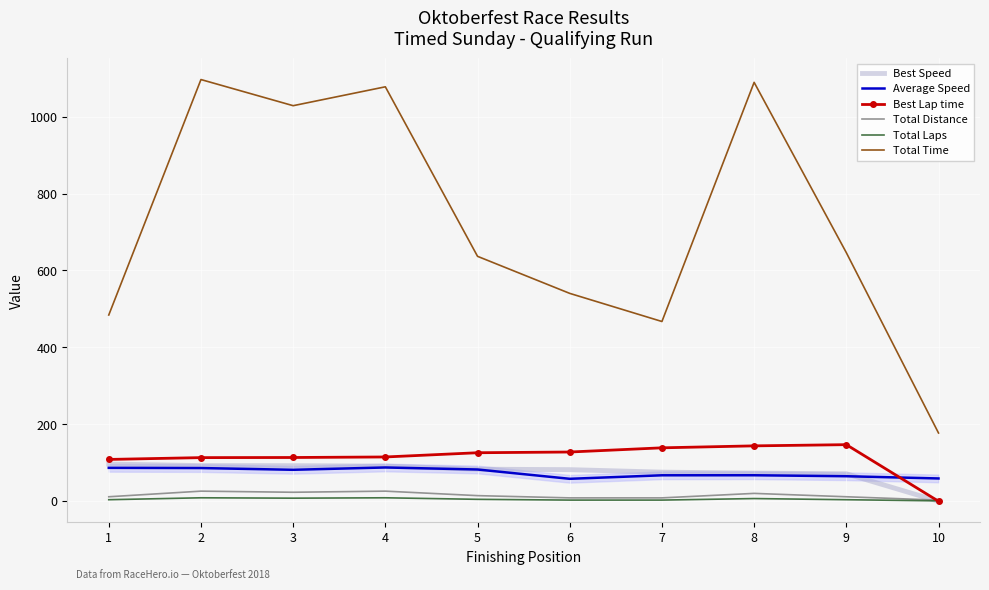

What is the approximate value of Total Distance at 10?

2.9